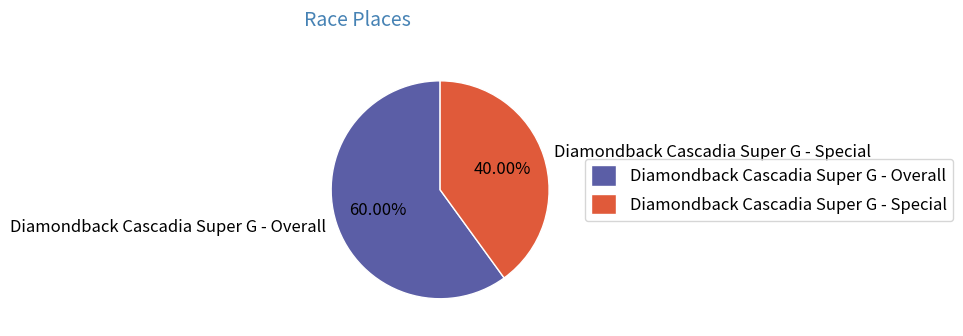

True or false: Diamondback Cascadia Super G - Overall accounts for 60% of the total.

True